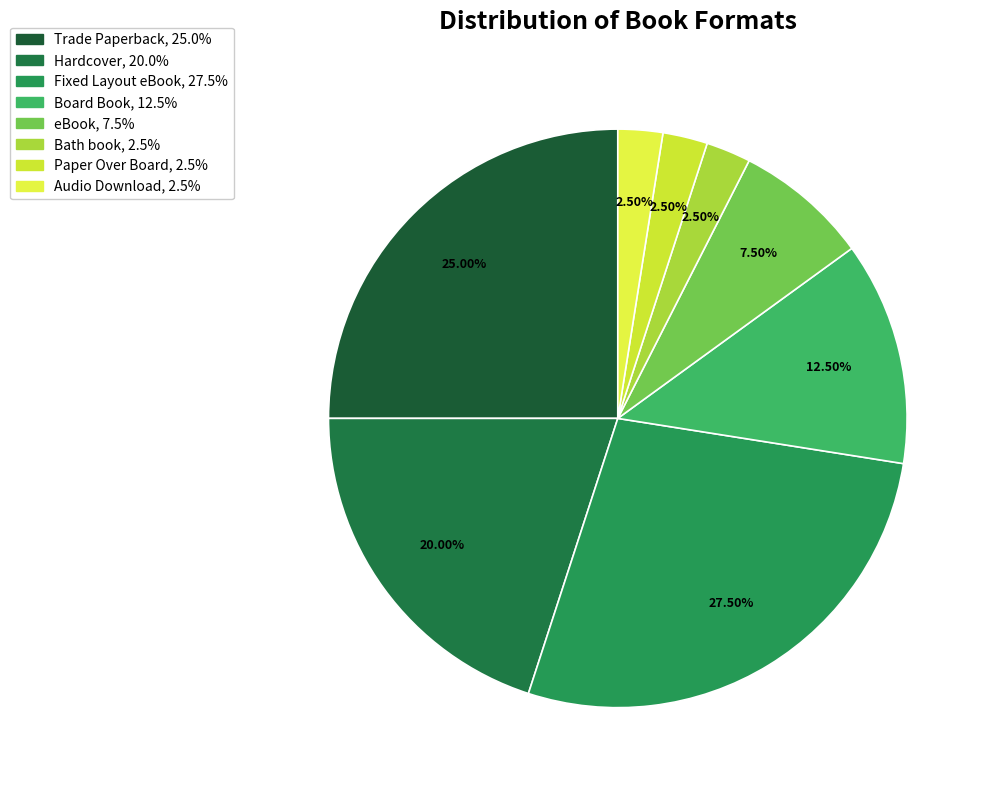

Which category has the smallest portion of the pie?

Bath book